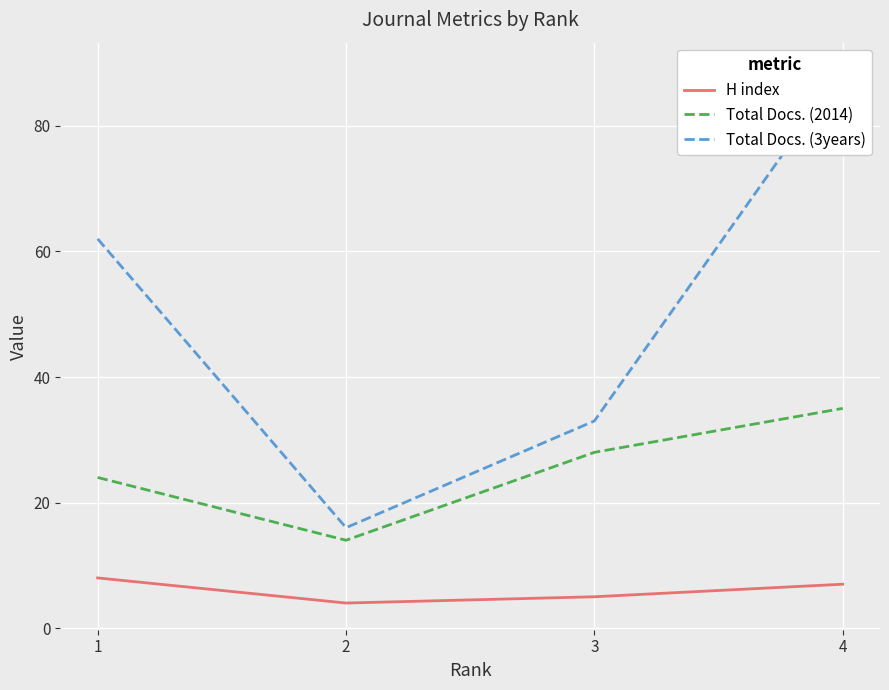

At which category is the sum across all series the highest?

4